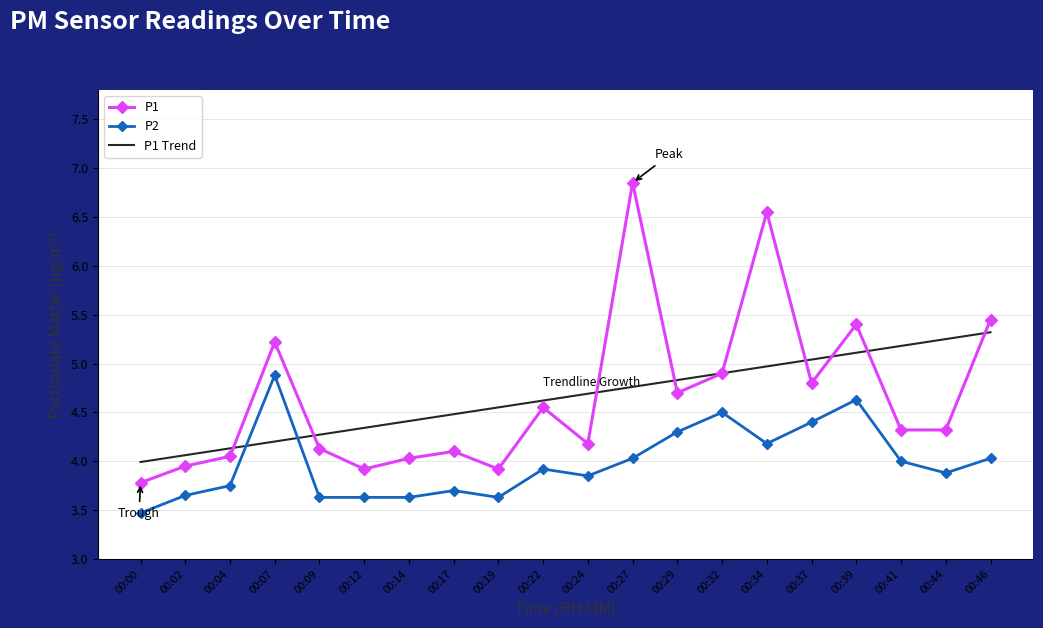

What are all the series names shown in the legend?

P1, P2, P1 Trend